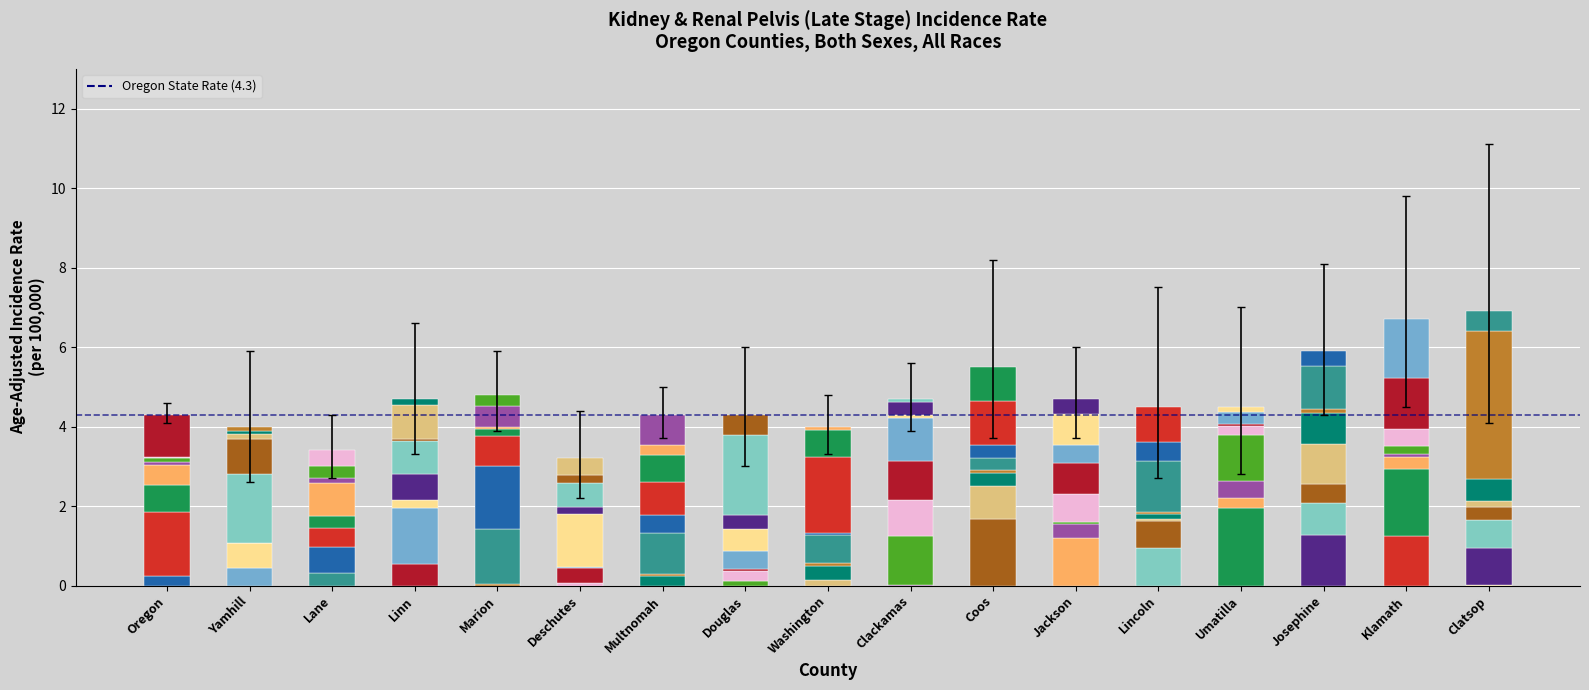

Where is Lower 95% CI nearest to the value 3?

Douglas